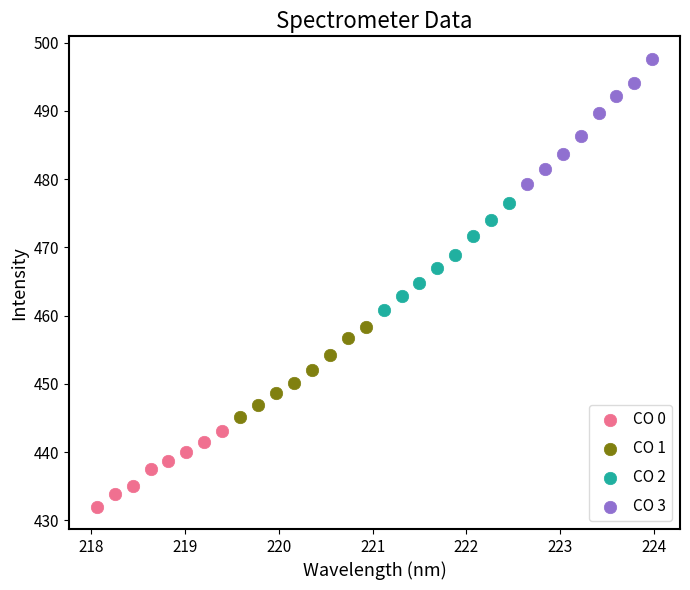

What are all the series names shown in the legend?

CO 0, CO 1, CO 2, CO 3